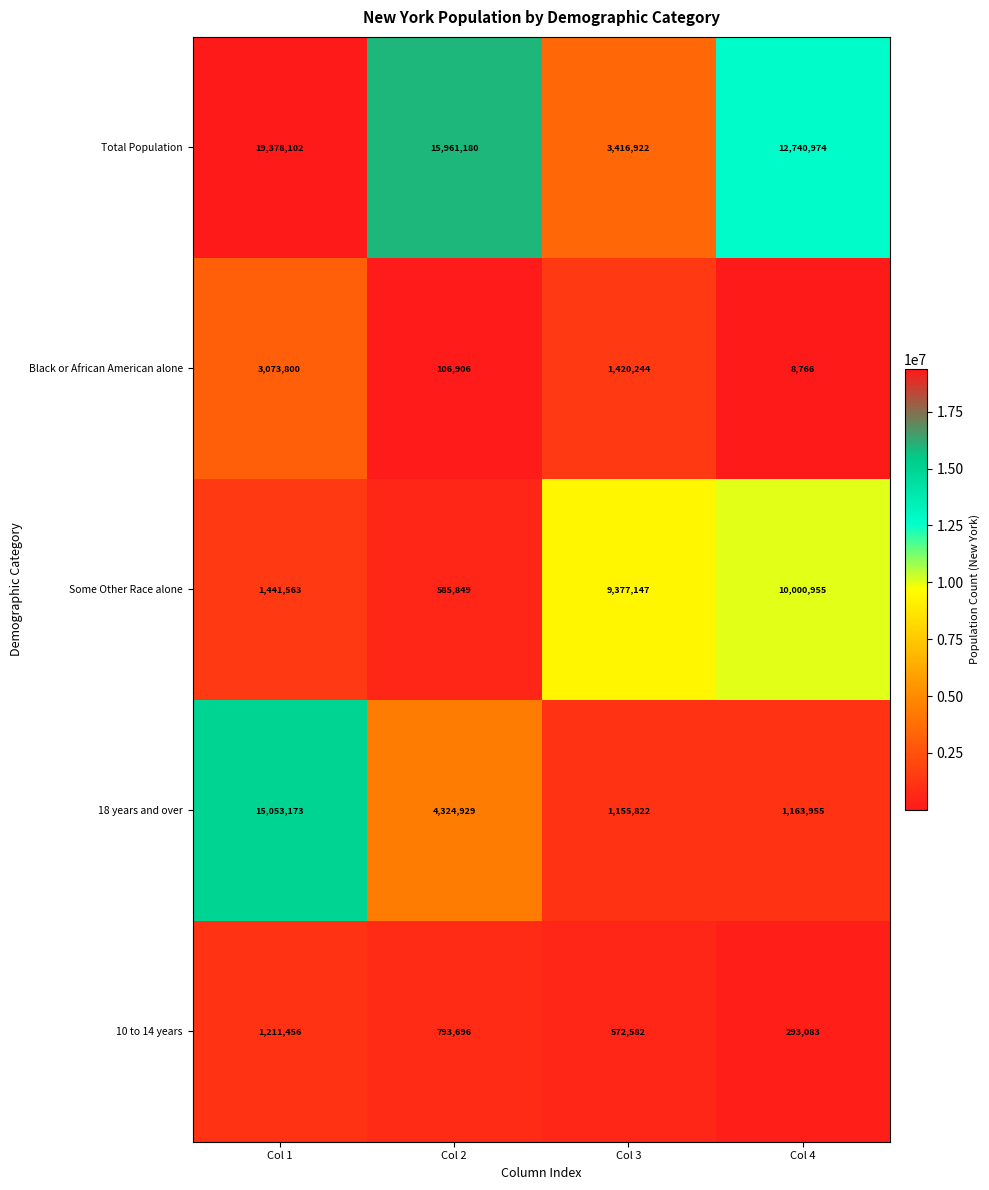

Where does the 10 to 14 years series first go above 793696?

Col 1